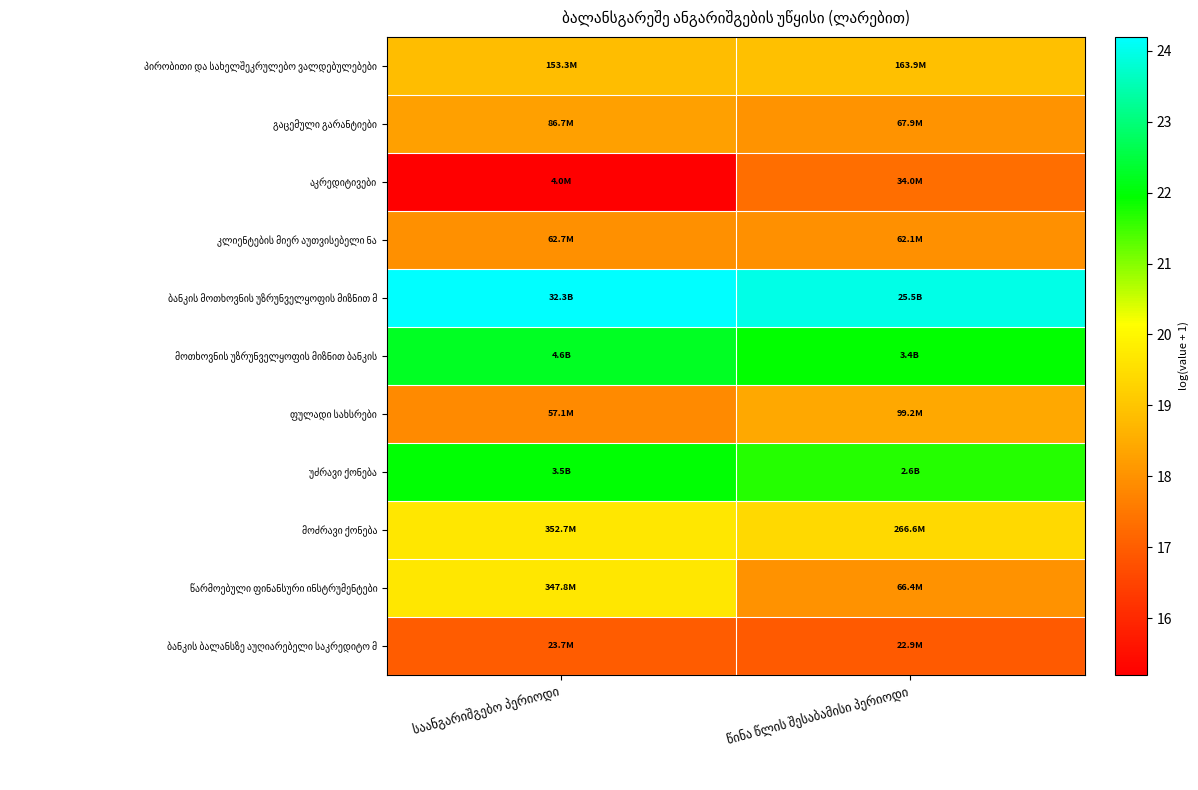

What is the maximum value shown in the chart?

24.2